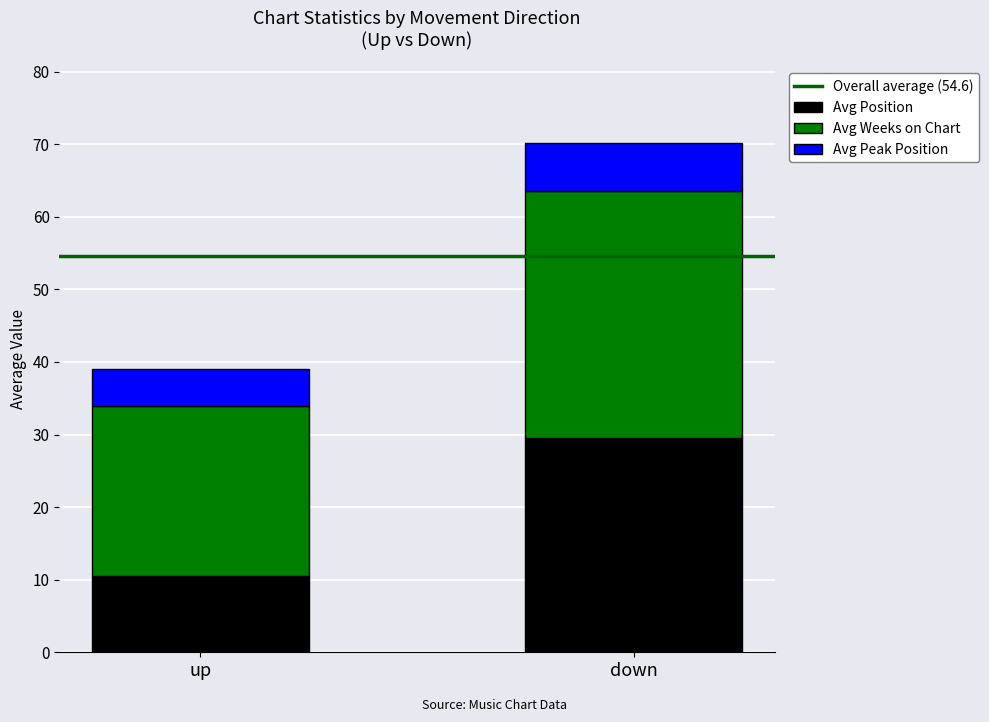

What is the maximum value for Avg Position?

29.5